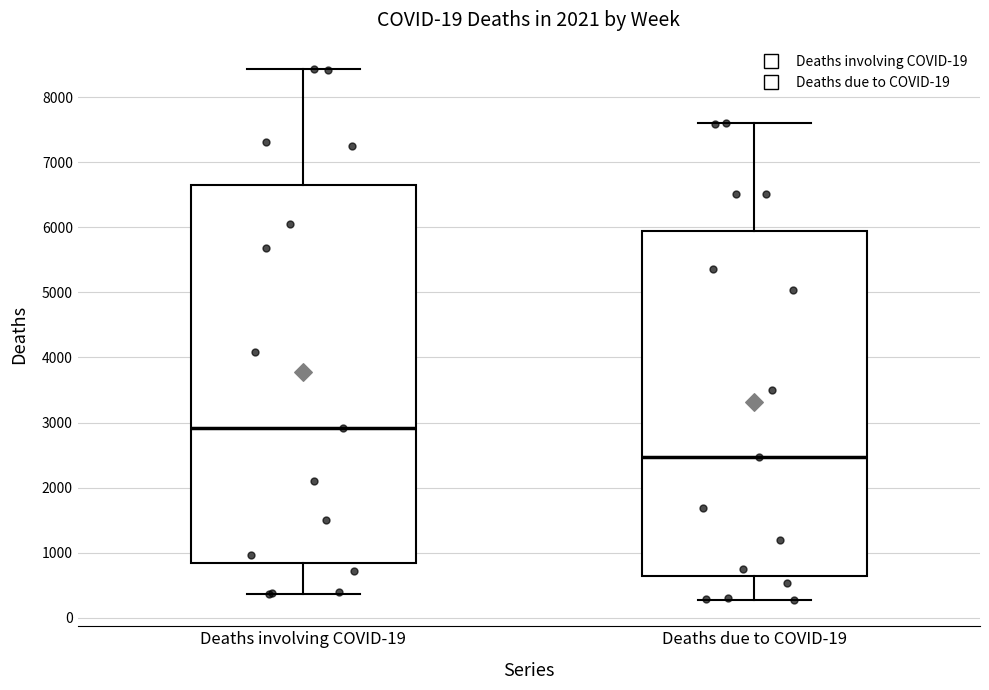

Which box has the highest median line?

Deaths involving COVID-19